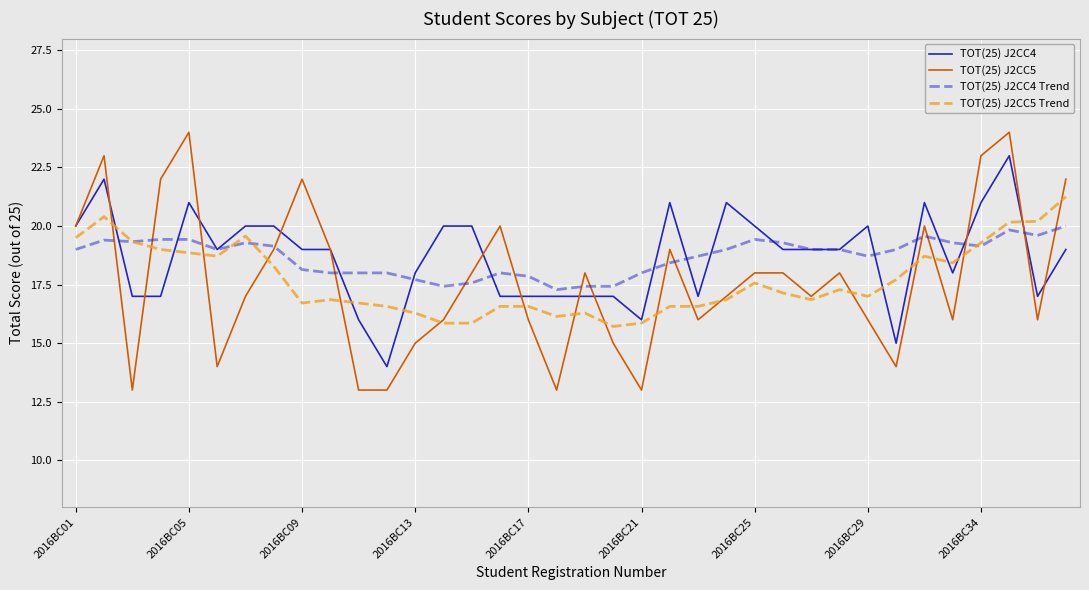

Which series has the widest spread of values?

TOT(25) J2CC5